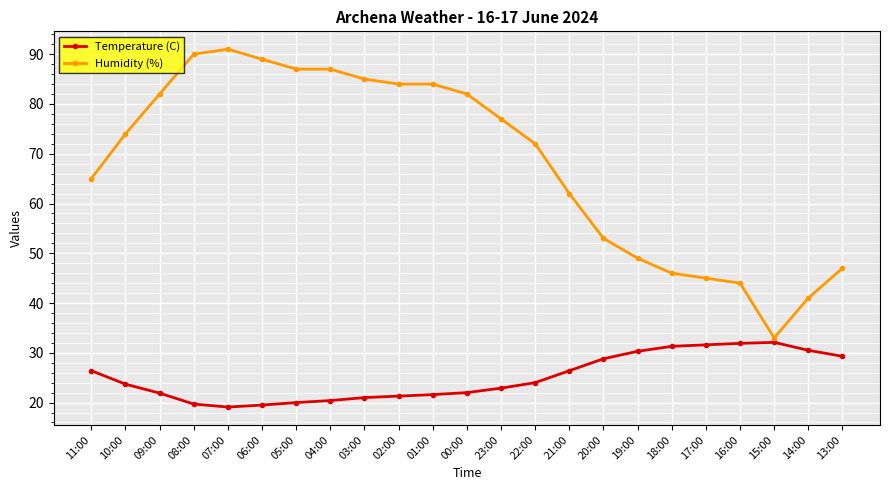

Is it true that Temperature (C) equals 19.1 at 07:00?

True